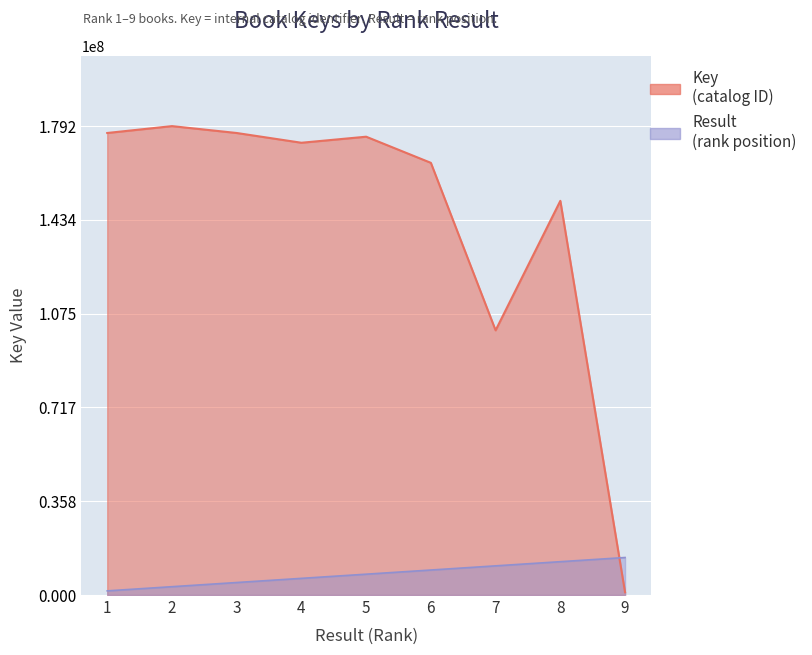

The Key series shows 42507156.6 at 1. True or false?

False